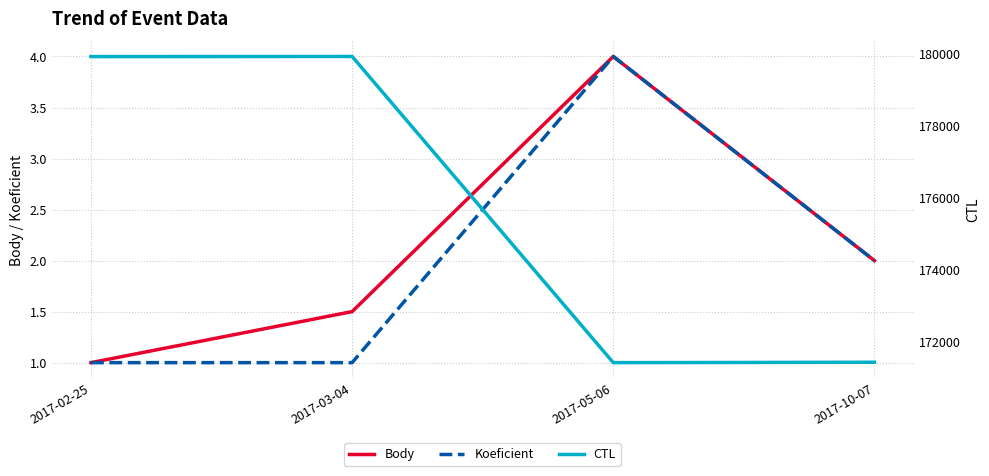

Is the value of CTL at 2017-02-25 greater than the value of Koeficient at 2017-02-25?

Yes